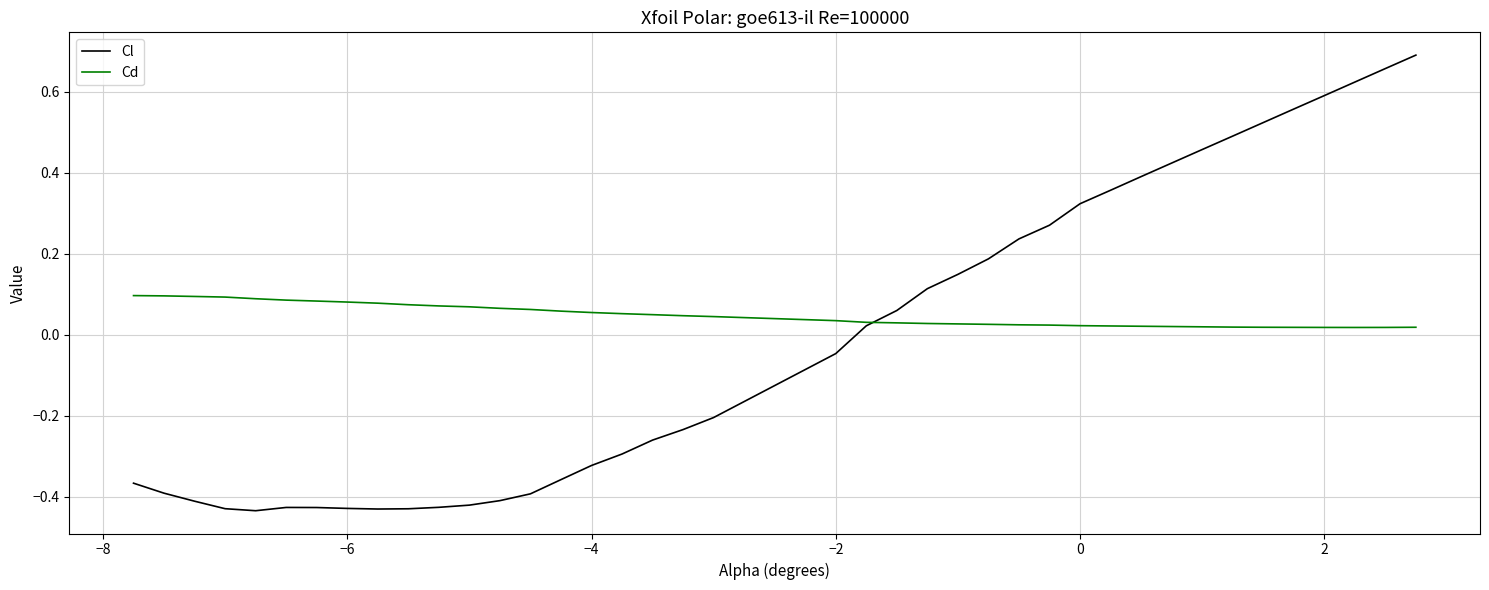

Which series has the largest total across all categories?

Cd